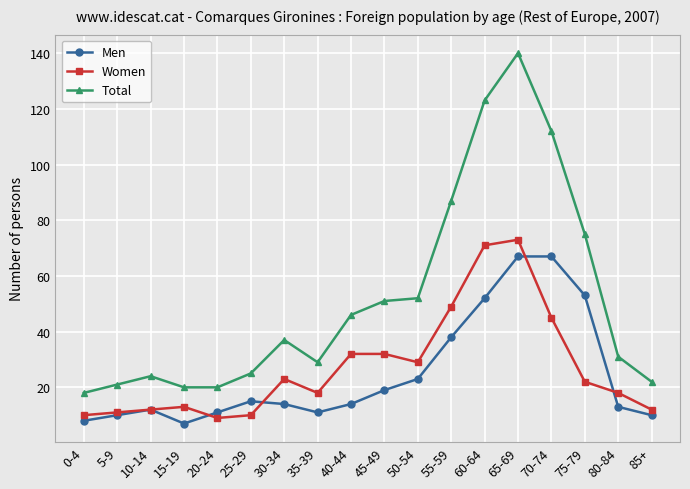

What is the highest value of the Total series?

140